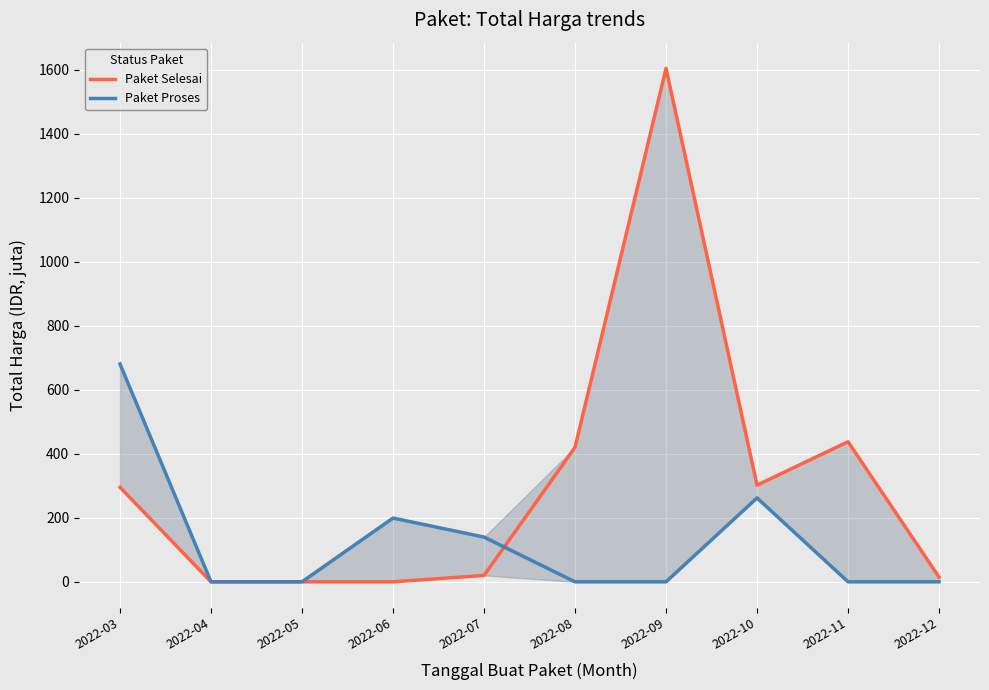

How many interior local peaks does the Paket Selesai series have?

2